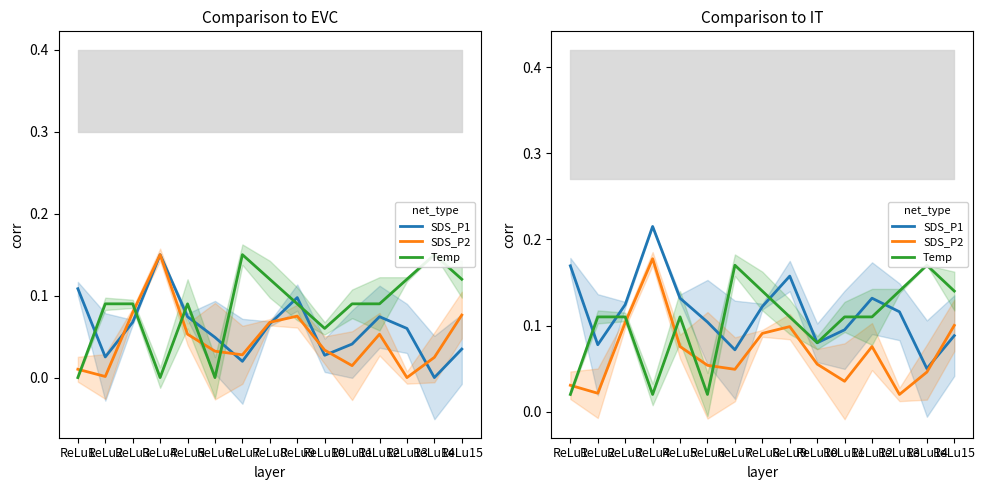

At how many categories does at least one series exceed 0?

15